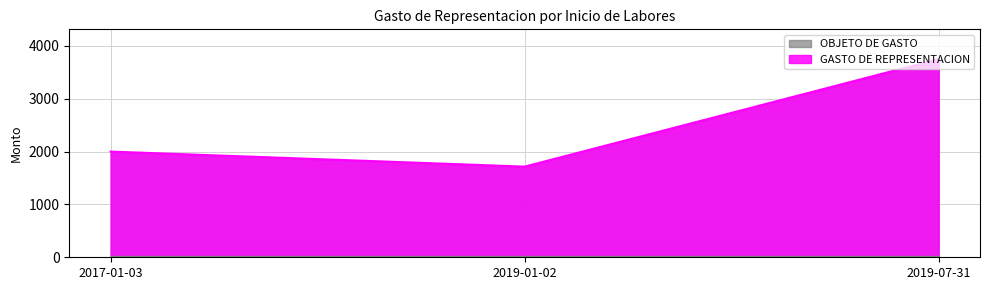

List the labels in order of OBJETO DE GASTO value, smallest first.

2019-07-31, 2019-01-02, 2017-01-03